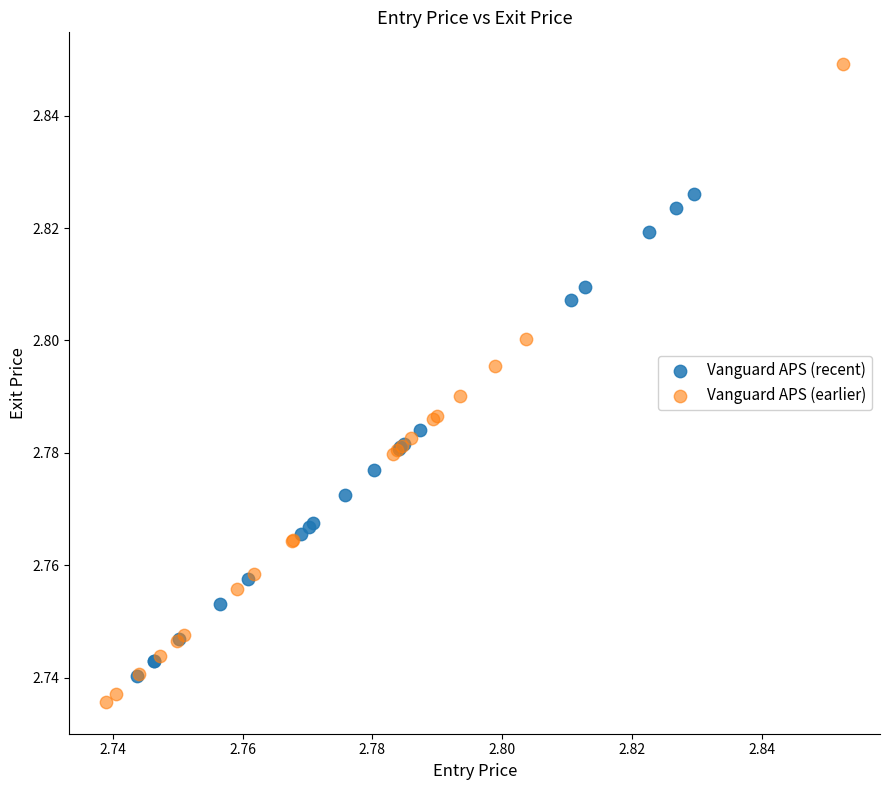

Which series has the widest spread of Y values?

Vanguard APS (earlier)